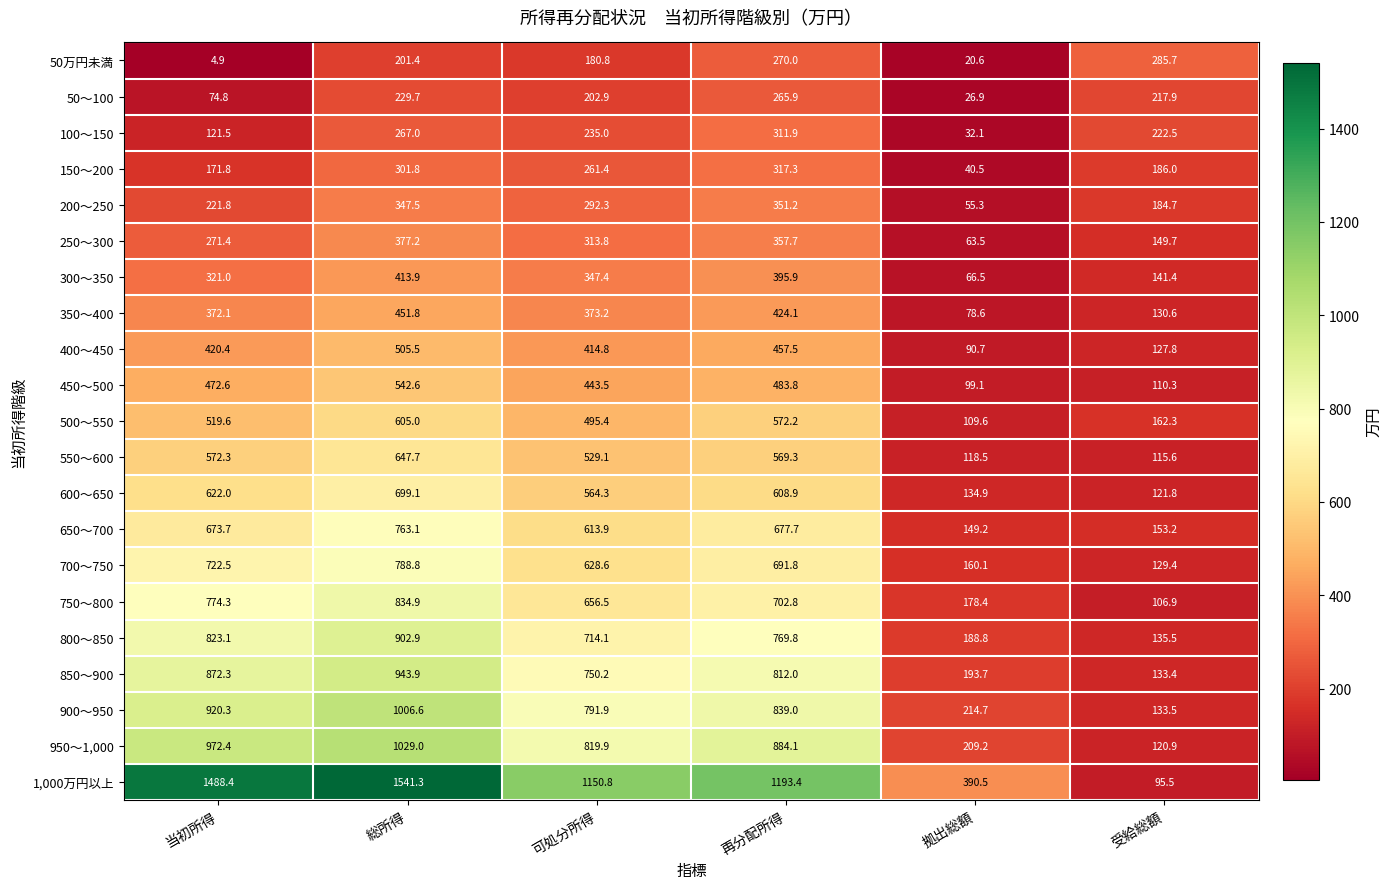

At which label does 850～900 first exceed 812?

当初所得